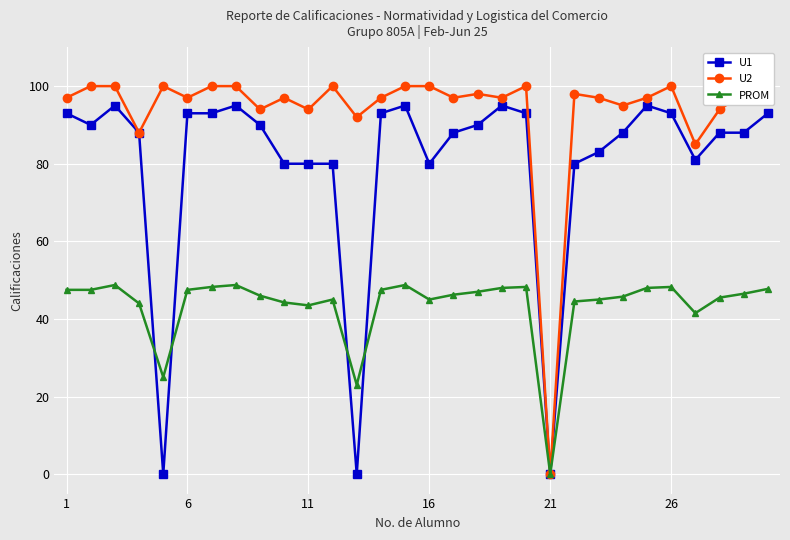

What is the maximum value shown in the chart?

100.0